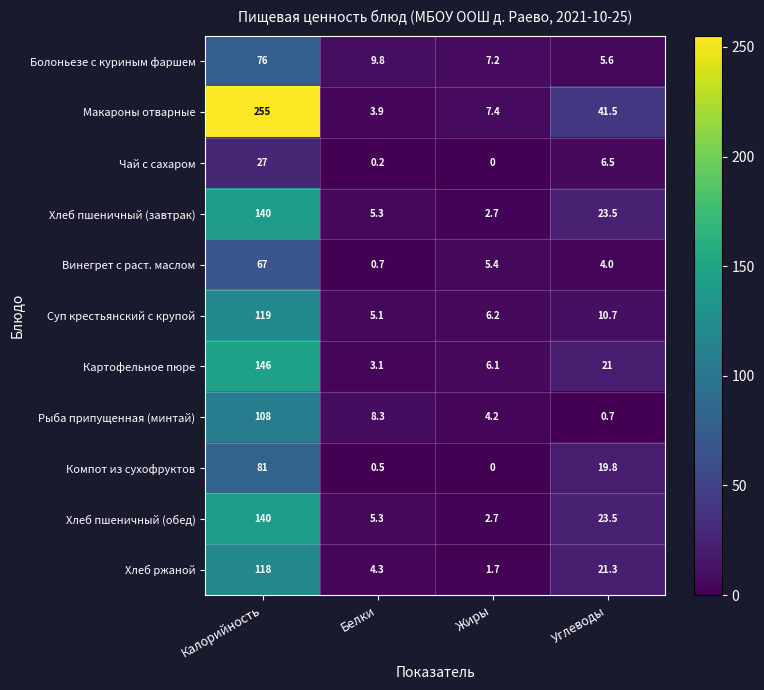

Which series has the largest total across all categories?

Макароны отварные